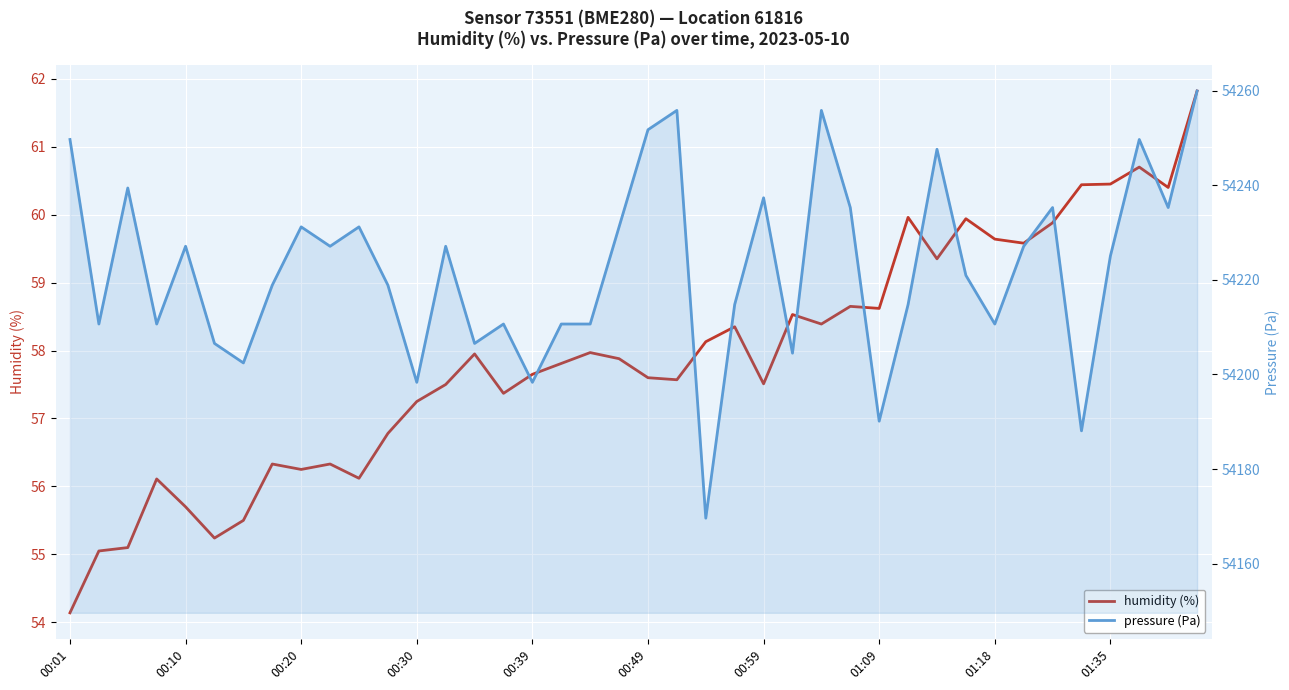

Which category has the lowest value in the pressure series?

22